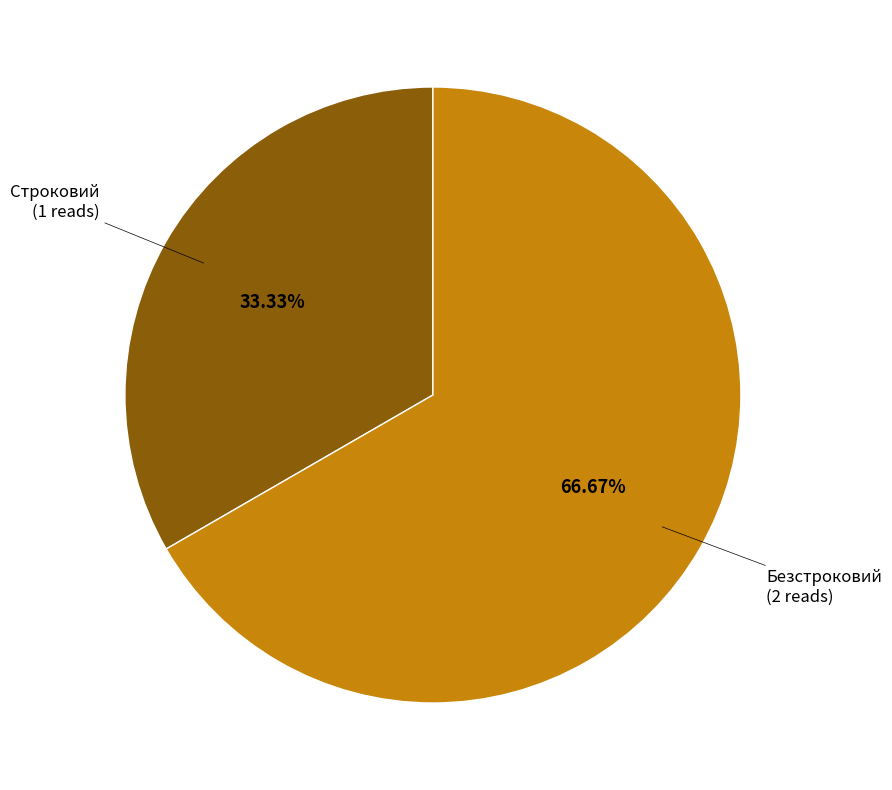

Does any single category account for the majority?

Yes